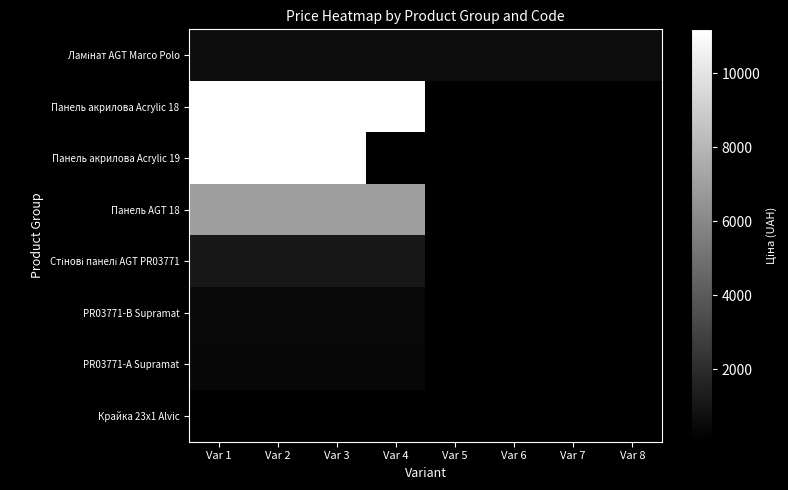

At how many categories does at least one series exceed 1616?

4